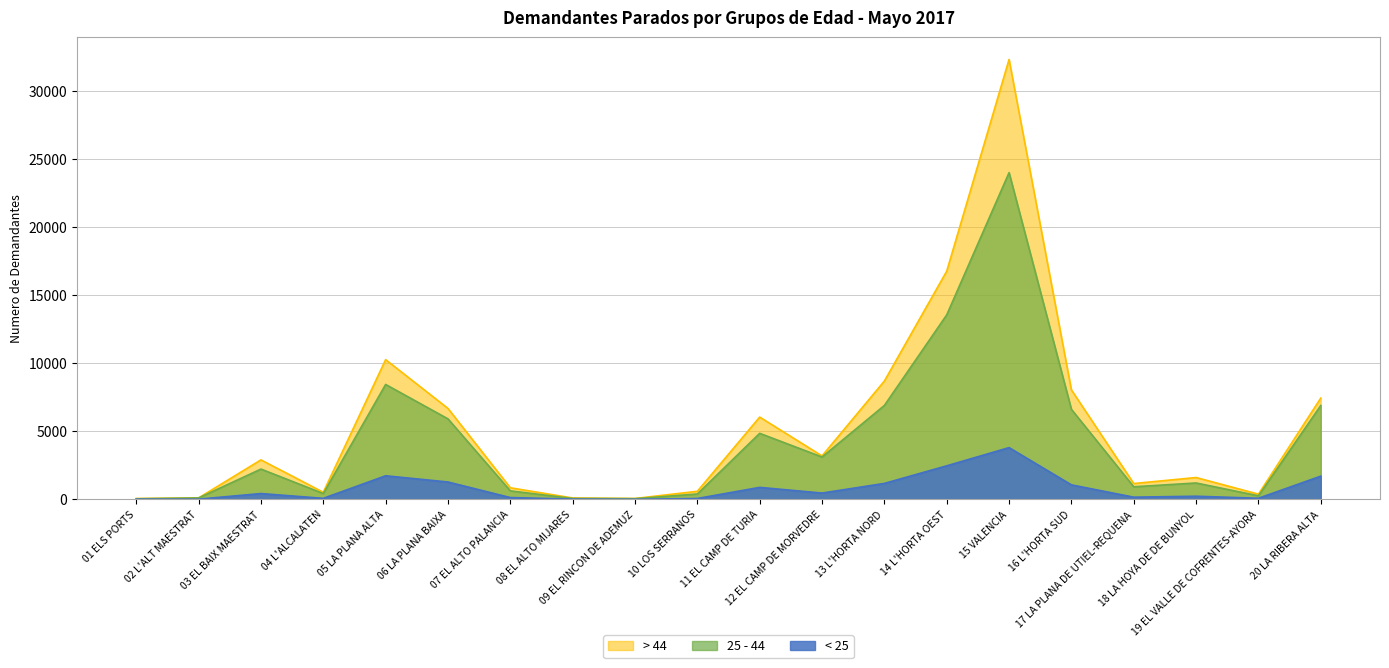

What is the difference between the maximum and minimum values in the < 25 series?

3795